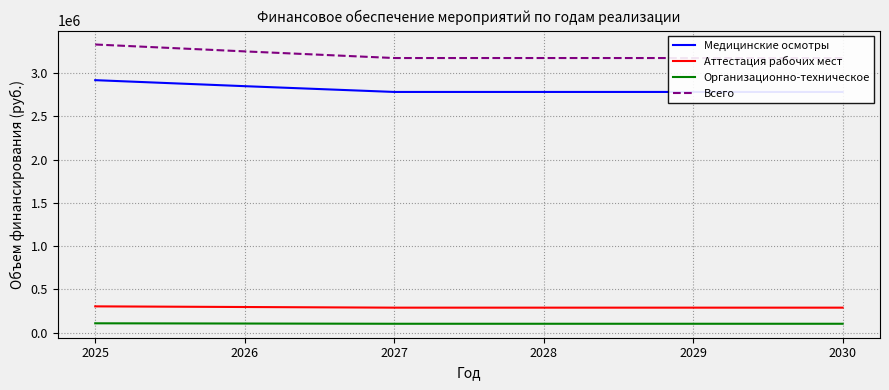

Reading left to right, list all the values displayed in this chart.

Медицинские осмотры: 2025=2918746.0	2026=2849279.2	2027=2782553.0	2028=2782553.0	2029=2782553.0	2030=2782553.0
Аттестация рабочих мест: 2025=304000.0	2026=296474.0	2027=289092.0	2028=289092.0	2029=289092.0	2030=289092.0
Организационно-техническое: 2025=108240.0	2026=105558.4	2027=102923.2	2028=102923.2	2029=102923.2	2030=102923.2
Всего: 2025=3330986.0	2026=3251311.6	2027=3174568.3	2028=3174568.3	2029=3174568.3	2030=3174568.3